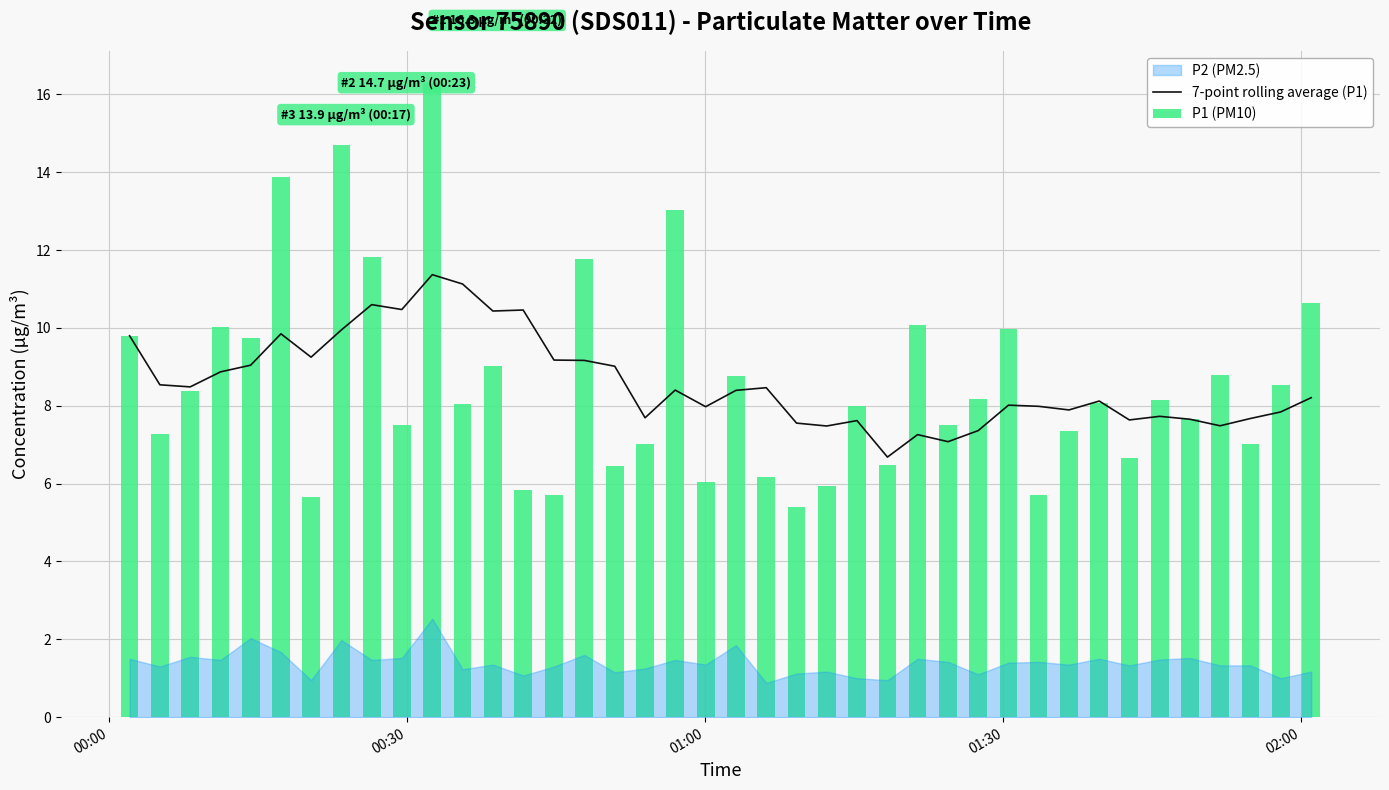

What is the minimum value for 7-point rolling average (P1)?

6.7